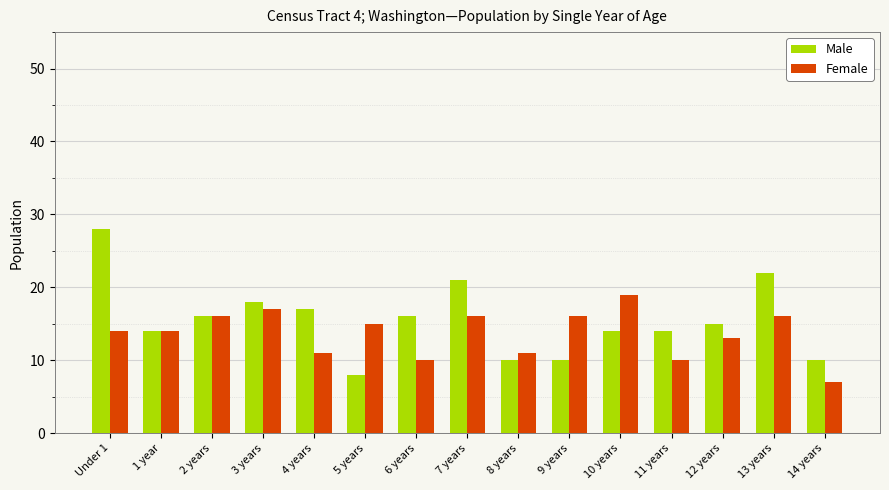

Reading right to left, transcribe all the data shown in this chart.

Male: 10	22	15	14	14	10	10	21	16	8	17	18	16	14	28
Female: 7	16	13	10	19	16	11	16	10	15	11	17	16	14	14